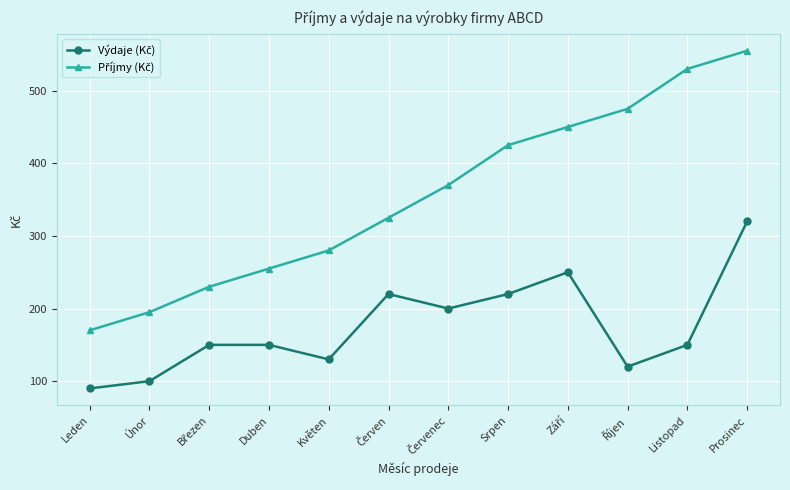

How many categories are shown in the chart?

12